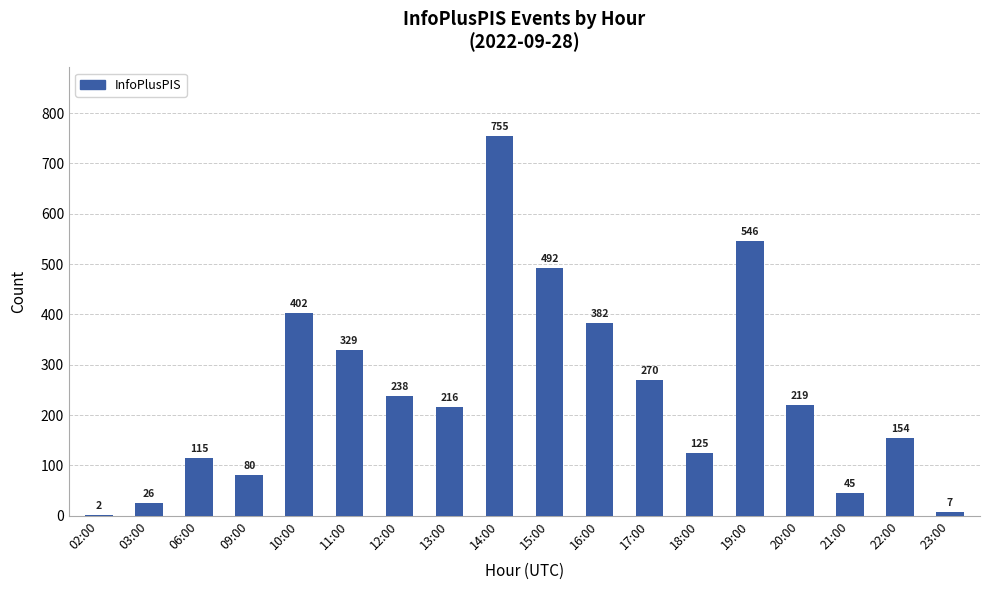

What is the sum of all values?

4403